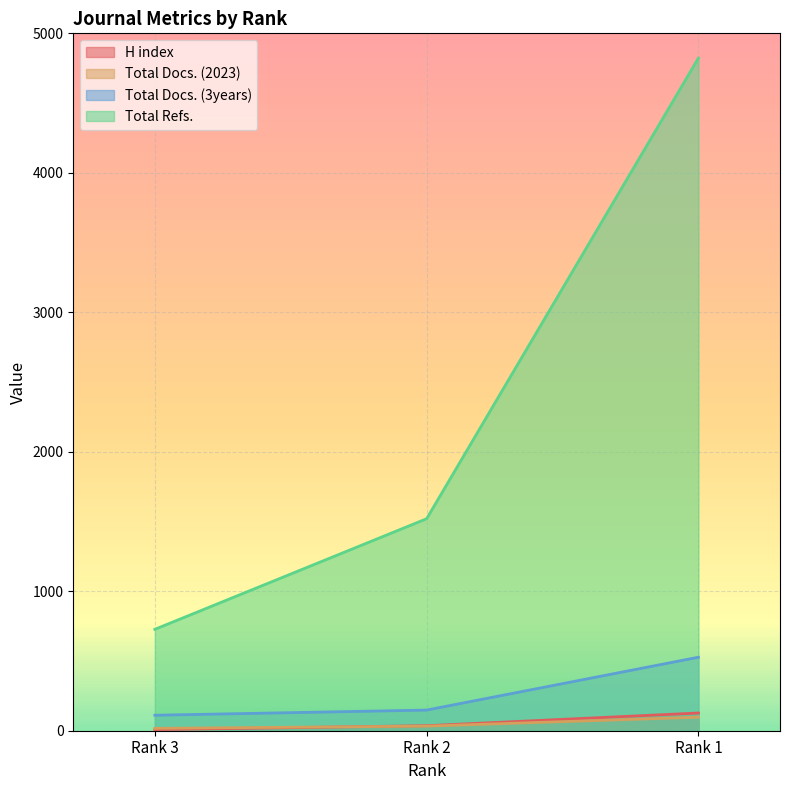

The value of Total Refs. at Rank 3 is 727. True or false?

True